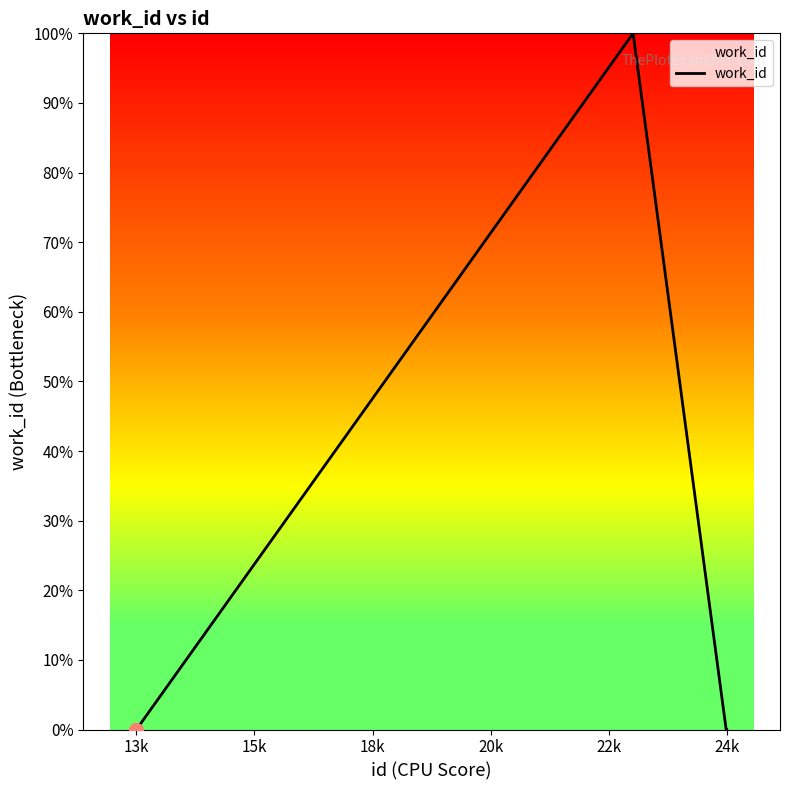

What is the average value?

16.7